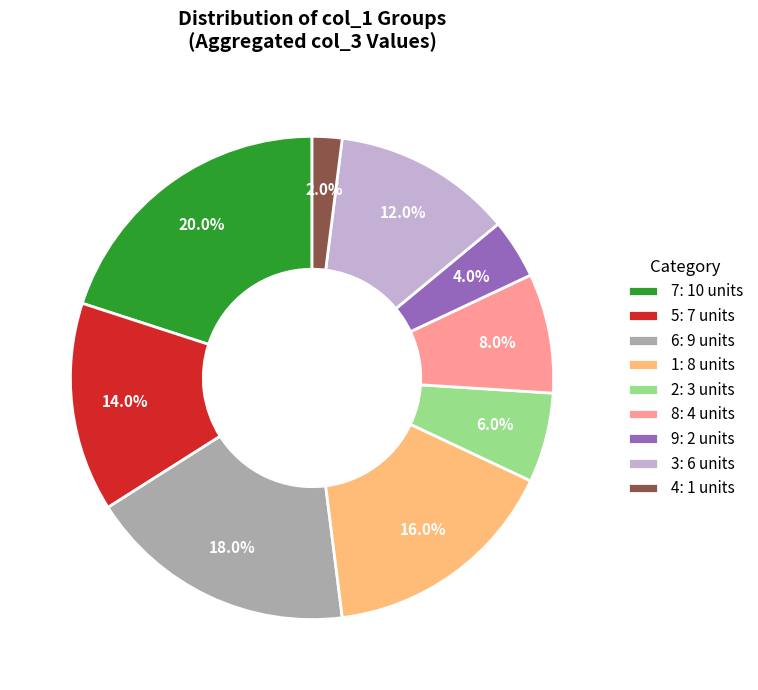

Rank the categories by value from highest to lowest.

7: 10 units, 6: 9 units, 1: 8 units, 5: 7 units, 3: 6 units, 8: 4 units, 2: 3 units, 9: 2 units, 4: 1 units